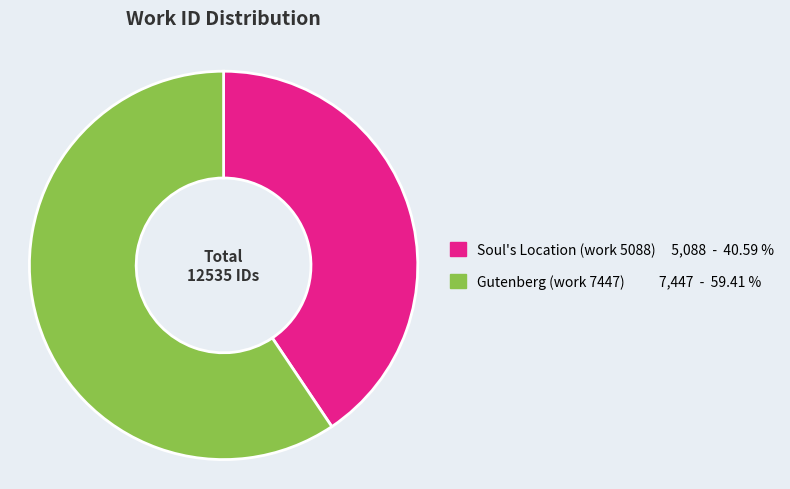

True or false: Soul's Location (work 5088) accounts for 52% of the total.

False